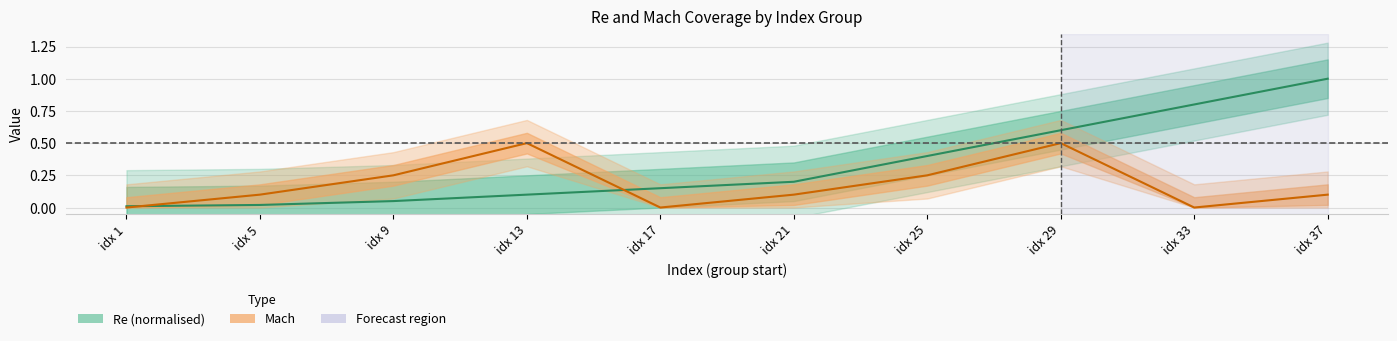

Which series has the largest total across all categories?

Re (normalised)